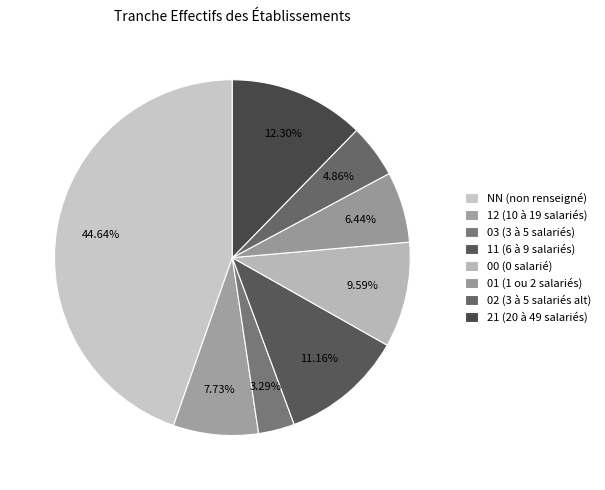

Which slice is the smallest?

03